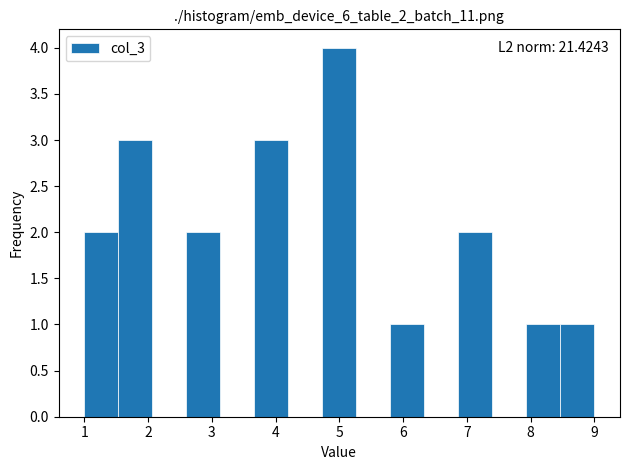

Which range on the x-axis has the tallest bar?

4.7 to 5.3